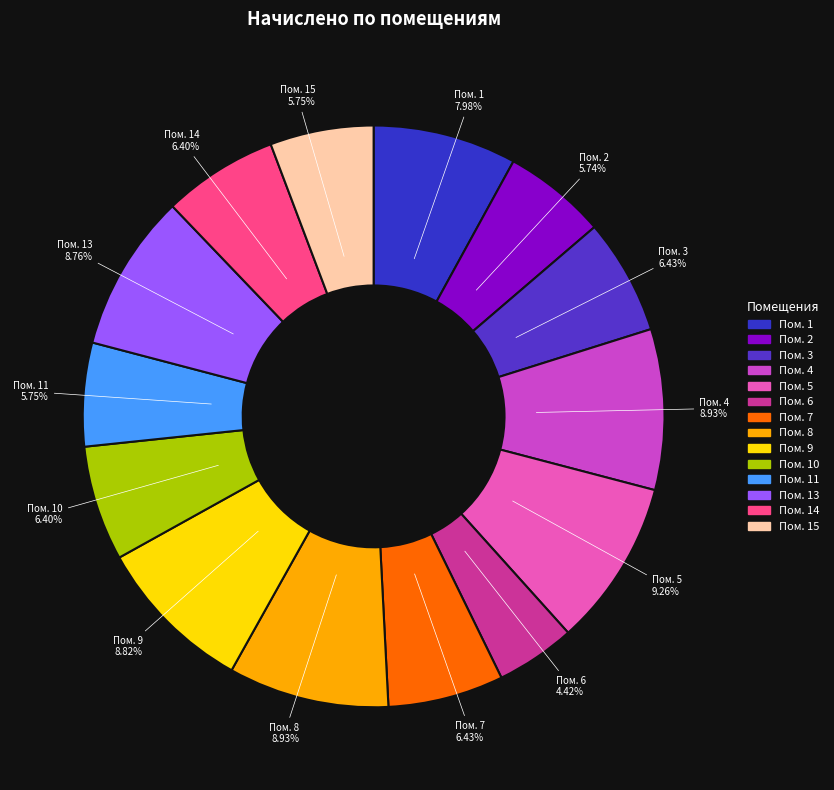

How many slices are in this pie chart?

14